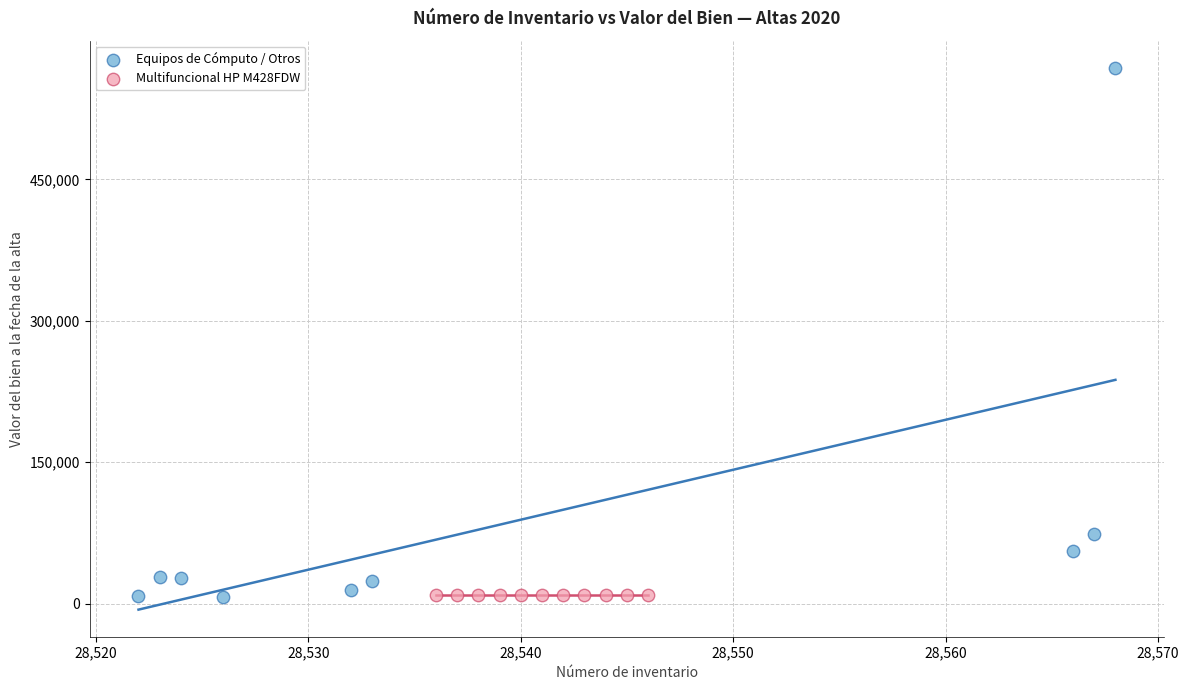

Which series reaches the maximum Y coordinate?

Equipos de Cómputo / Otros